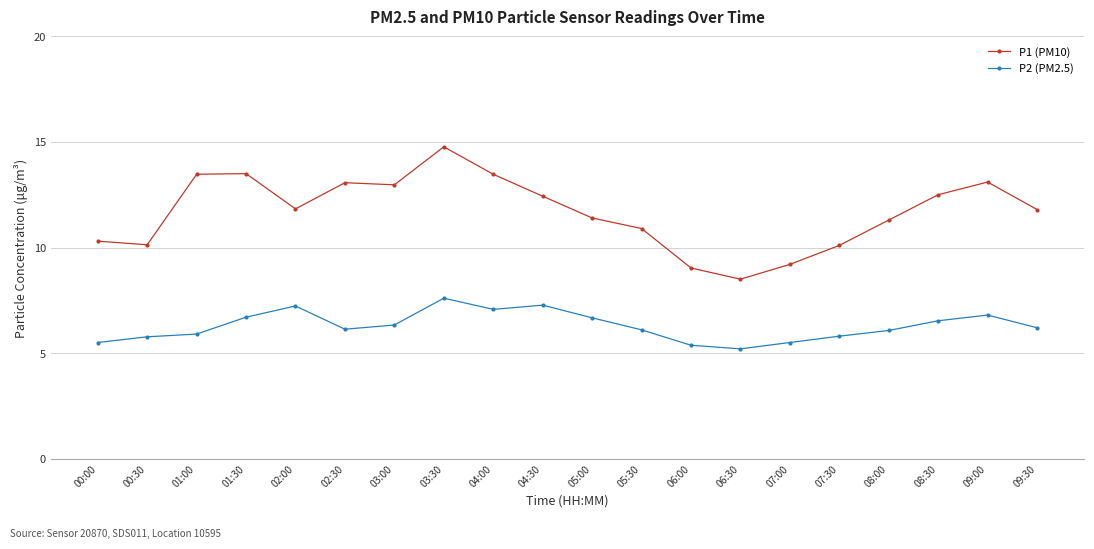

What is the difference between the maximum and second lowest values in the P2 (PM2.5) series?

2.2